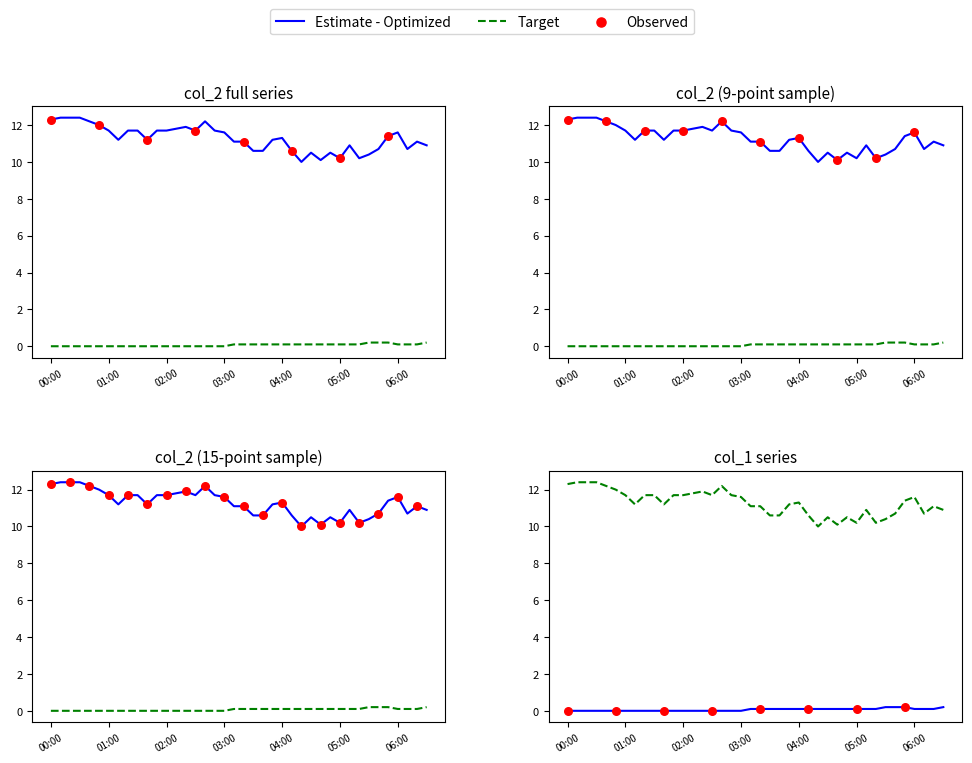

Is the value of col_2 at 31 greater than the value of col_1 at 18?

Yes